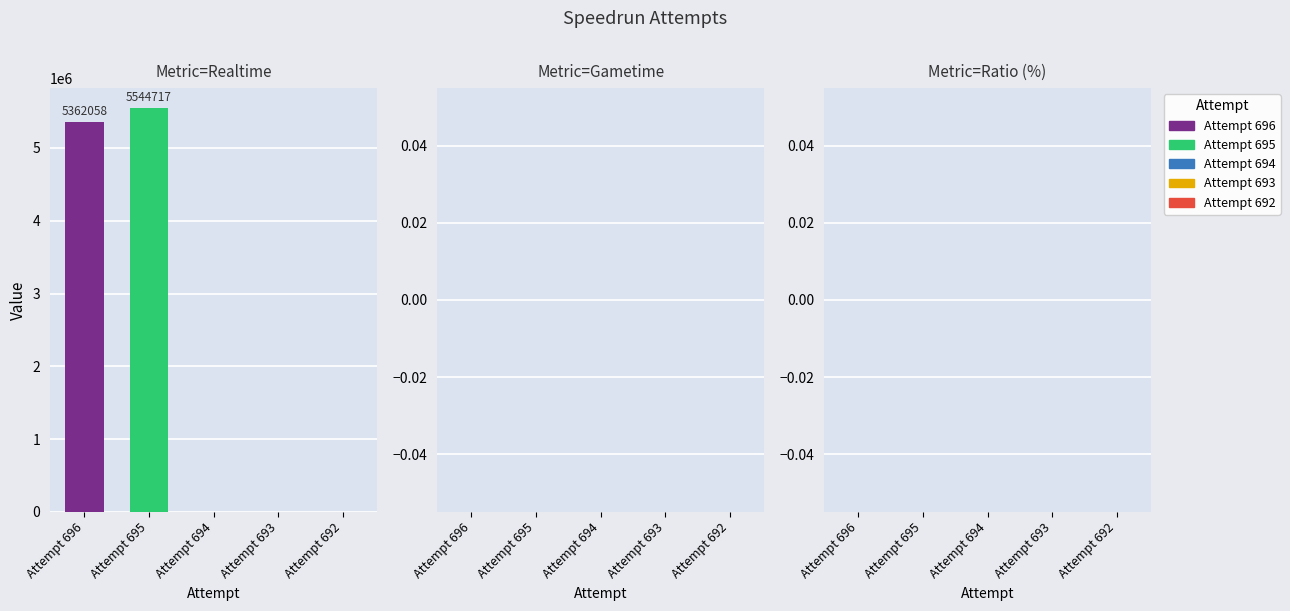

What is the minimum value shown in the chart?

5362058